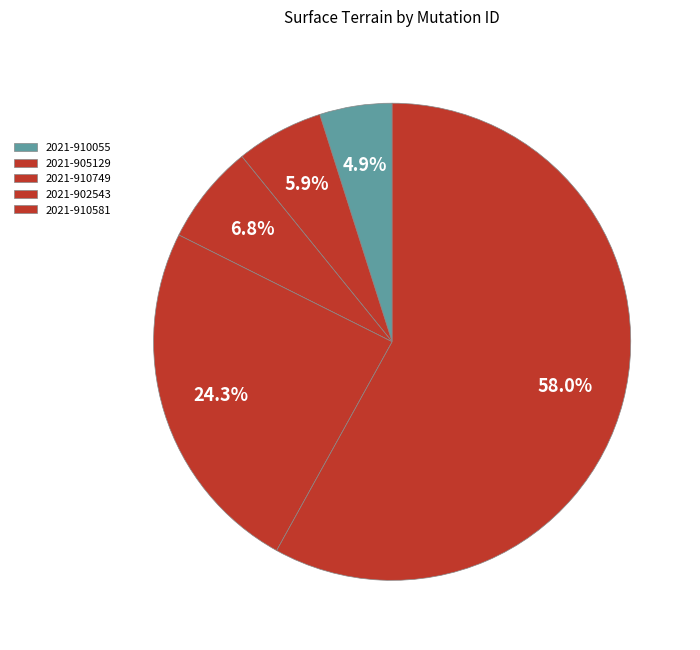

How many slices are in this pie chart?

5